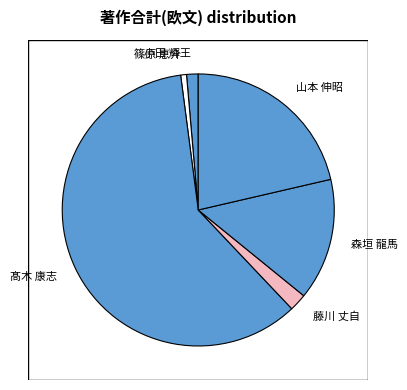

Which slice is the smallest?

篠原 恵介